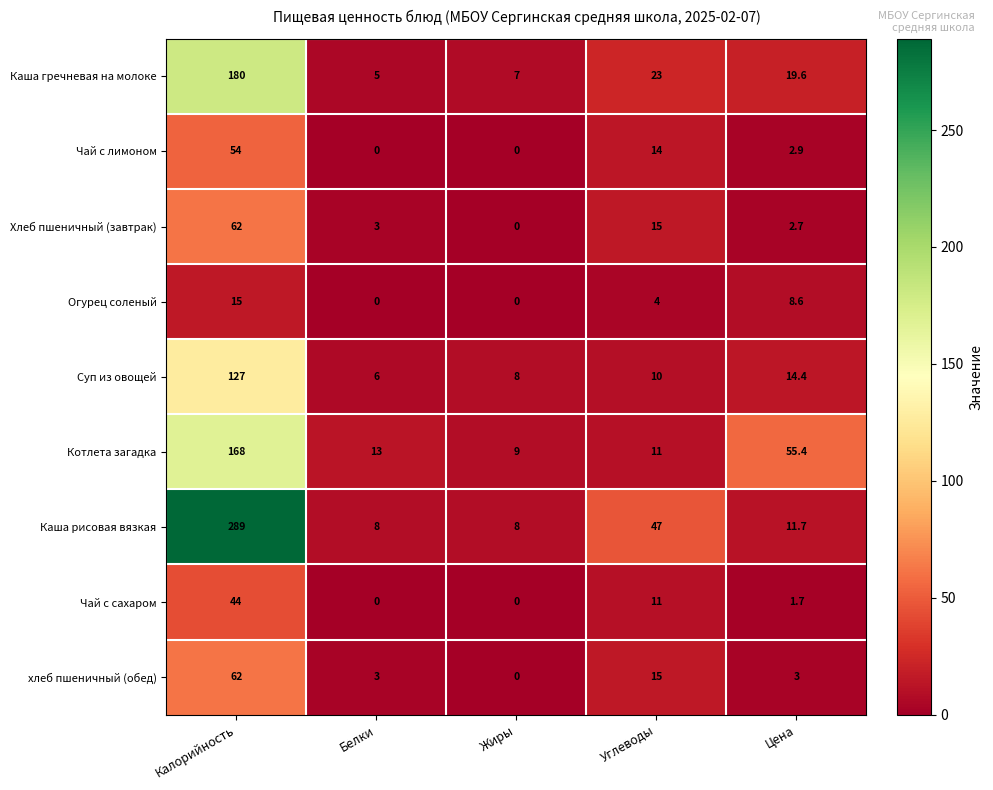

Which series has the largest total across all categories?

Каша рисовая вязкая